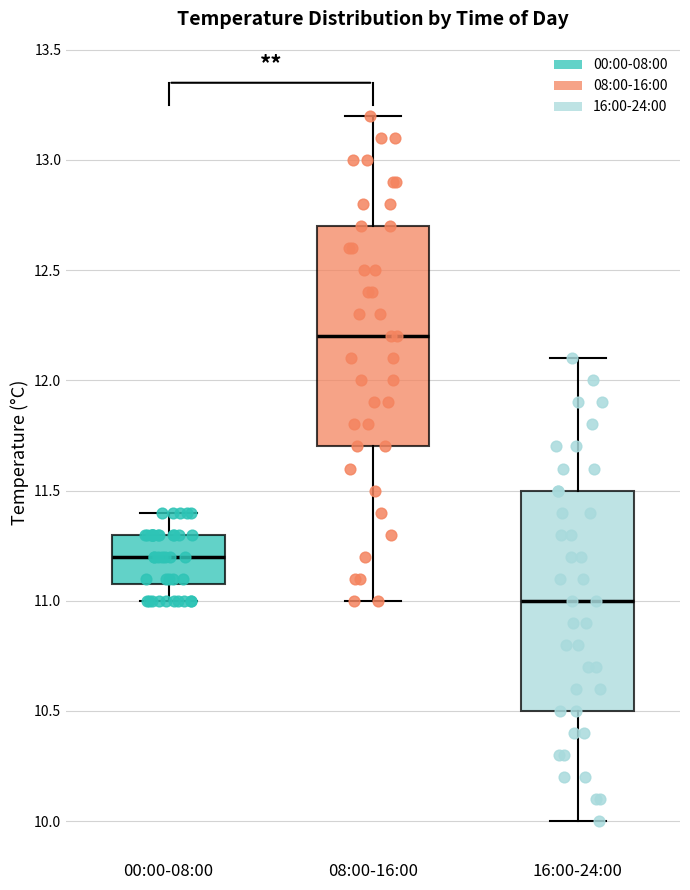

Reading left to right, transcribe this box plot: for each box, give where its median line is, the range the box spans, and where its two whiskers end, as read against the y-axis. The values are not printed on the chart, so give them approximately, as read against the axis.

00:00-08:00: median 11.2, box 11.1 to 11.3, whiskers 11.0 to 11.4
08:00-16:00: median 12.2, box 11.7 to 12.7, whiskers 11.0 to 13.2
16:00-24:00: median 11.0, box 10.5 to 11.5, whiskers 10.0 to 12.1